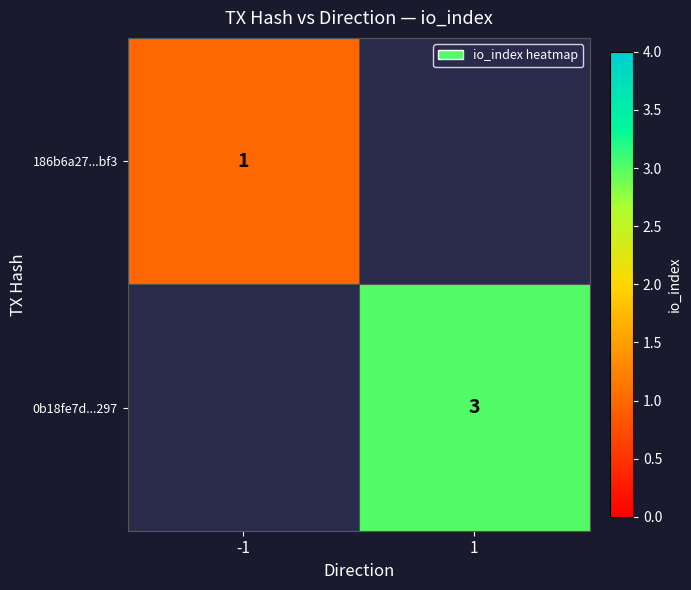

The 186b6a27...bf3 series shows 1 at -1. True or false?

True